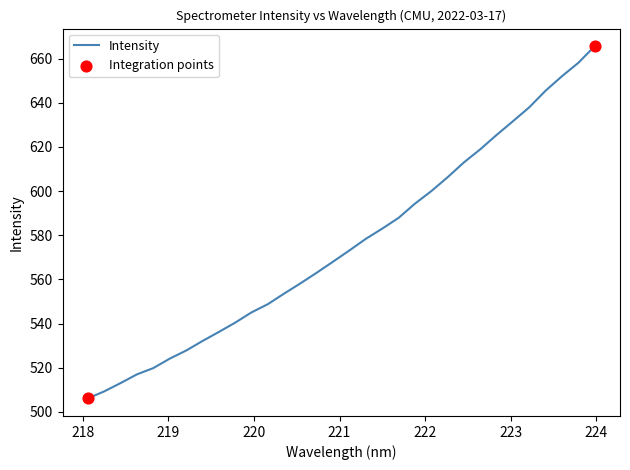

What is the maximum value shown in the chart?

665.6